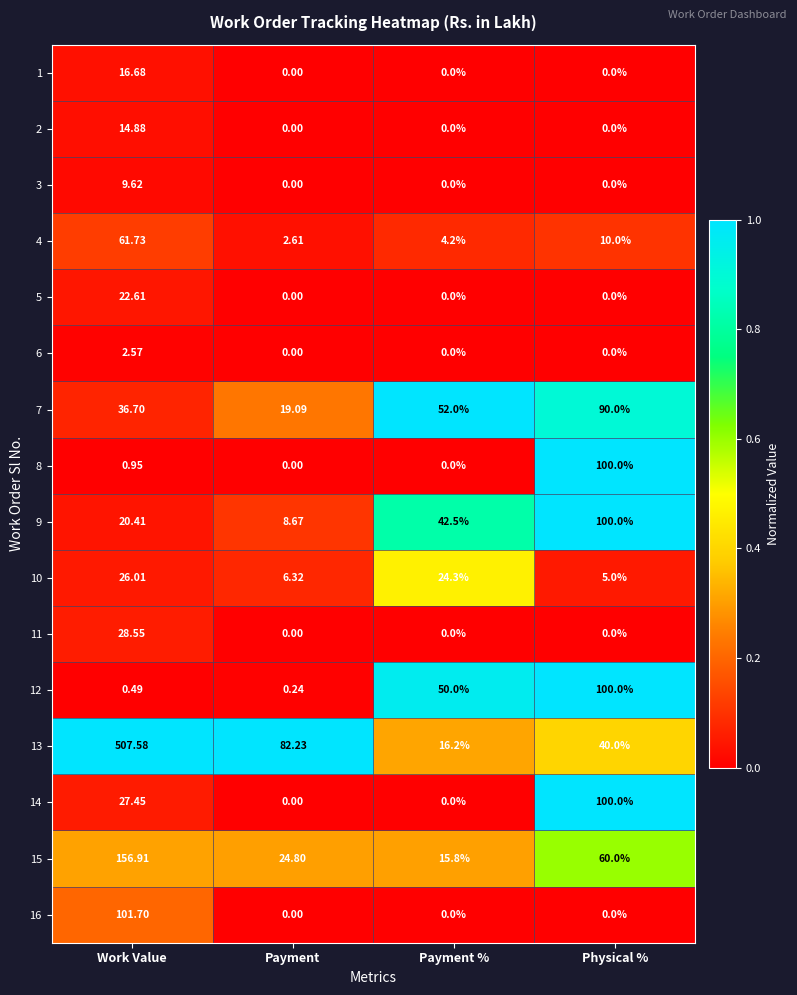

Is the value of 3 at Physical % greater than the value of 4 at Payment?

No